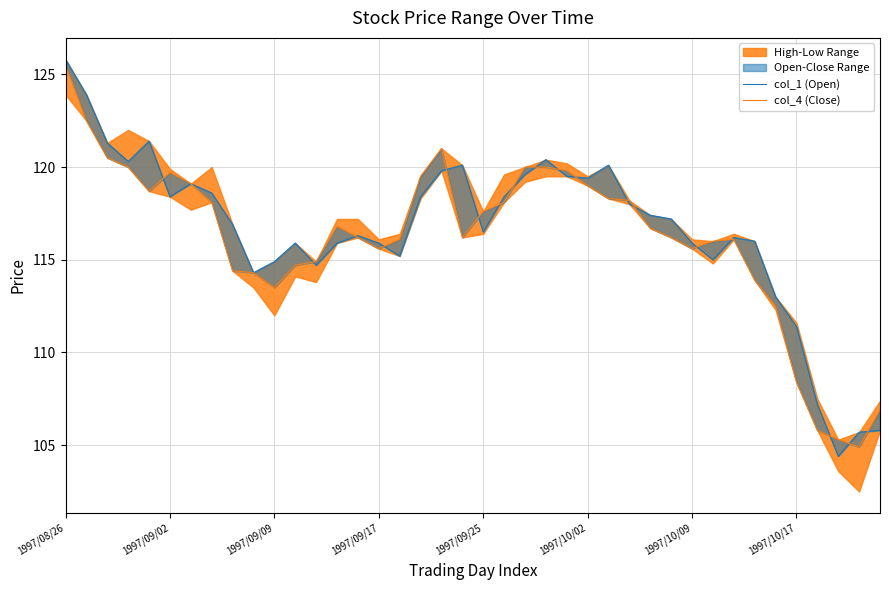

The value of col_1 (Open) at 38 is 21.4. True or false?

False